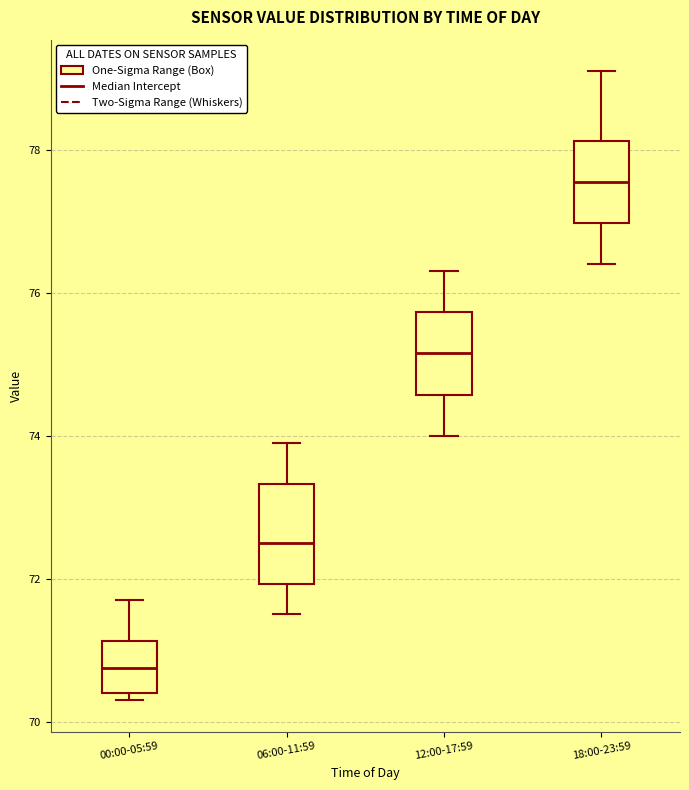

Reading left to right, transcribe this box plot: for each box, give where its median line is, the range the box spans, and where its two whiskers end, as read against the y-axis. The values are not printed on the chart, so give them approximately, as read against the axis.

00:00-05:59: median 70.8, box 70.4 to 71.2, whiskers 70.4 (just below the box's lower edge) to 71.8
06:00-11:59: median 72.6, box 72.0 to 73.4, whiskers 71.6 to 74.0
12:00-17:59: median 75.2, box 74.6 to 75.8, whiskers 74.0 to 76.4
18:00-23:59: median 77.6, box 77.0 to 78.2, whiskers 76.4 to 79.2